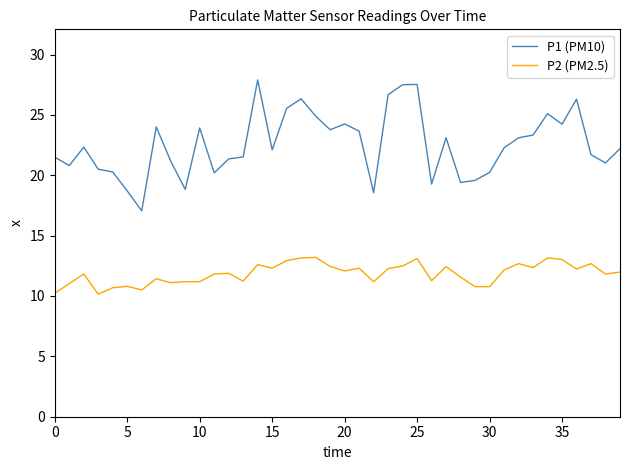

Which series has the largest total across all categories?

P1 (PM10)